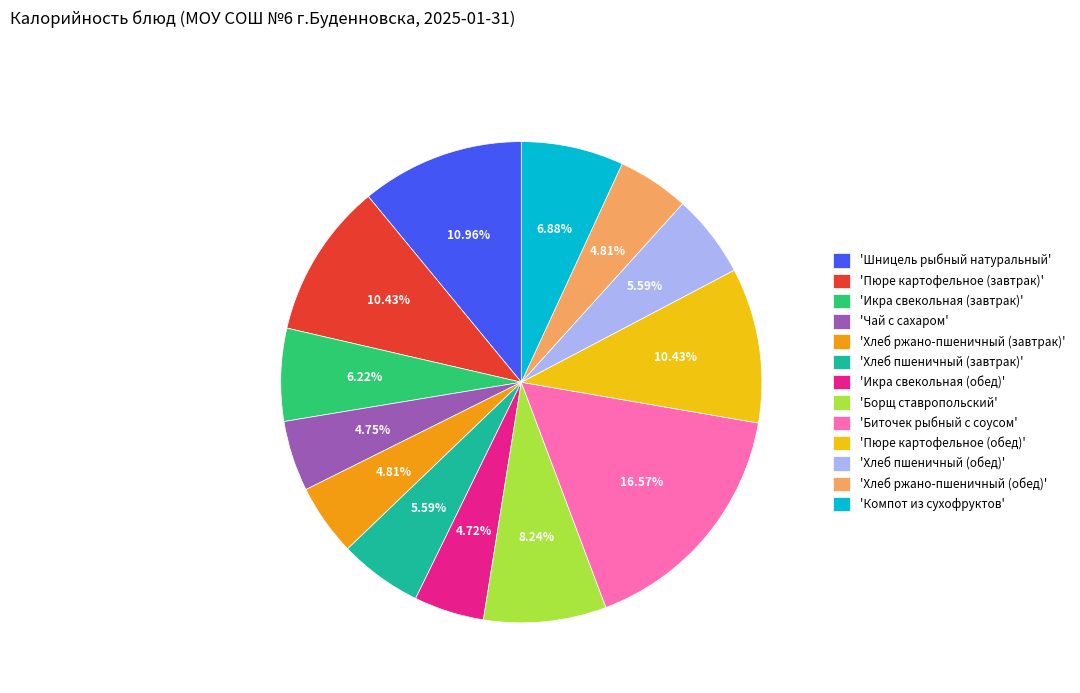

Do 'Хлеб ржано-пшеничный (обед)' and 'Компот из сухофруктов' together represent more than half of the pie?

No